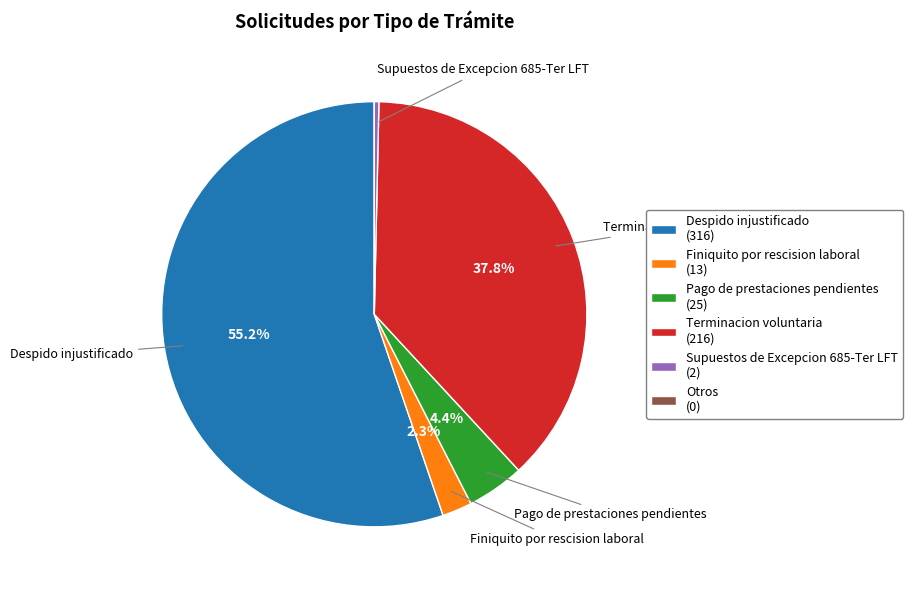

Is the sum of Terminacion voluntaria (216) and Despido injustificado (316) greater than half?

Yes